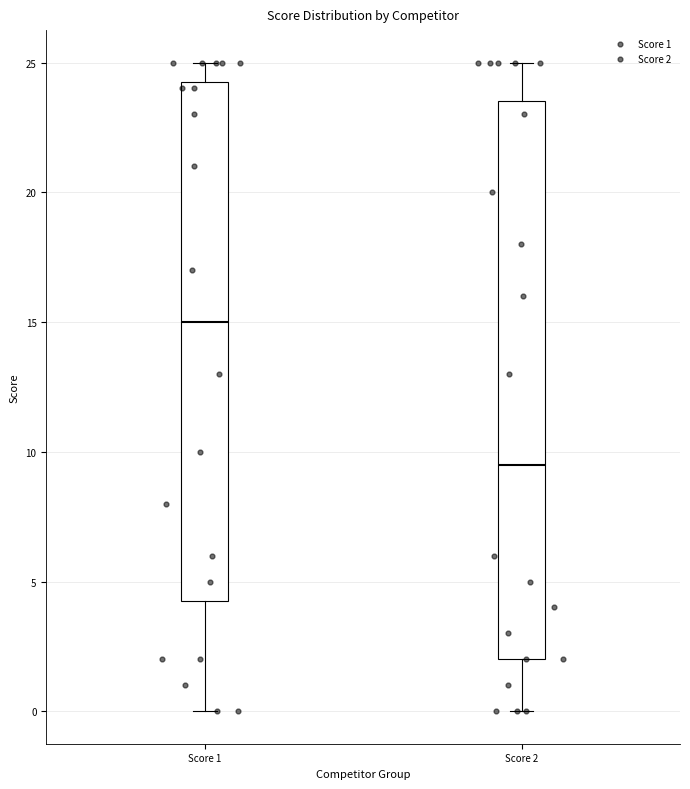

Comparing the boxes themselves (not the whiskers), which one is the tallest?

Score 2